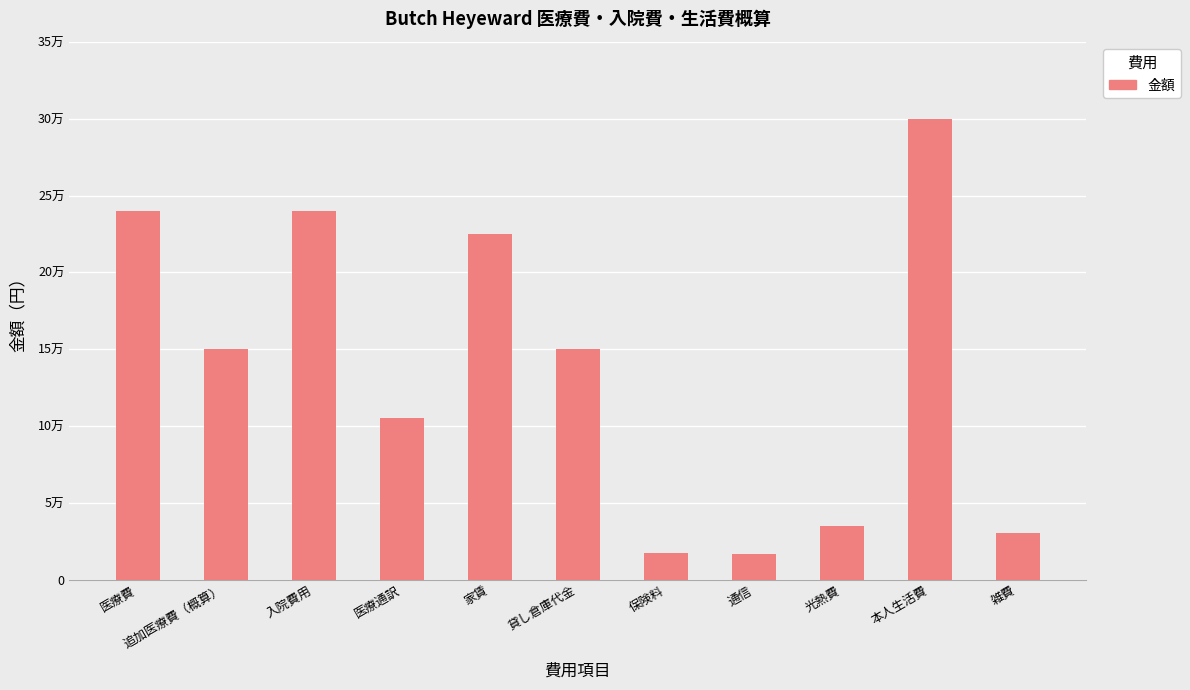

What is the difference between the maximum and minimum values?

283200